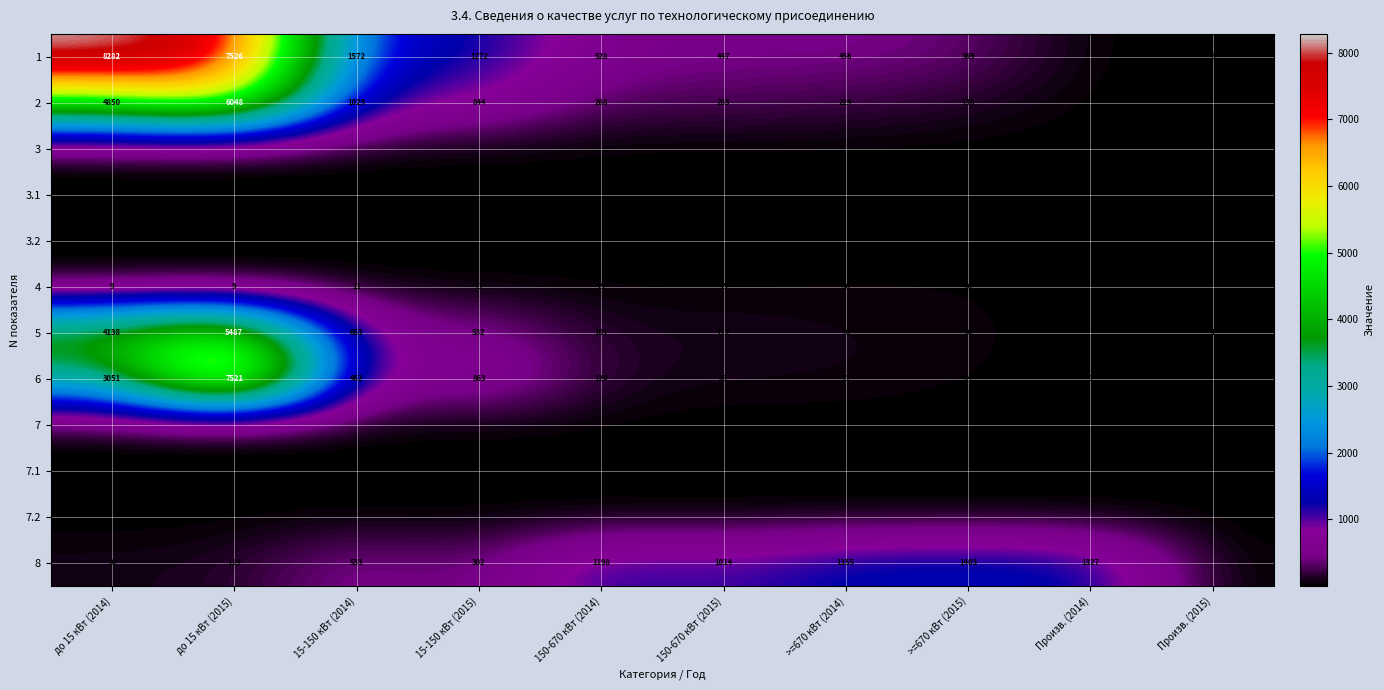

At how many categories does at least one series exceed 7476?

2